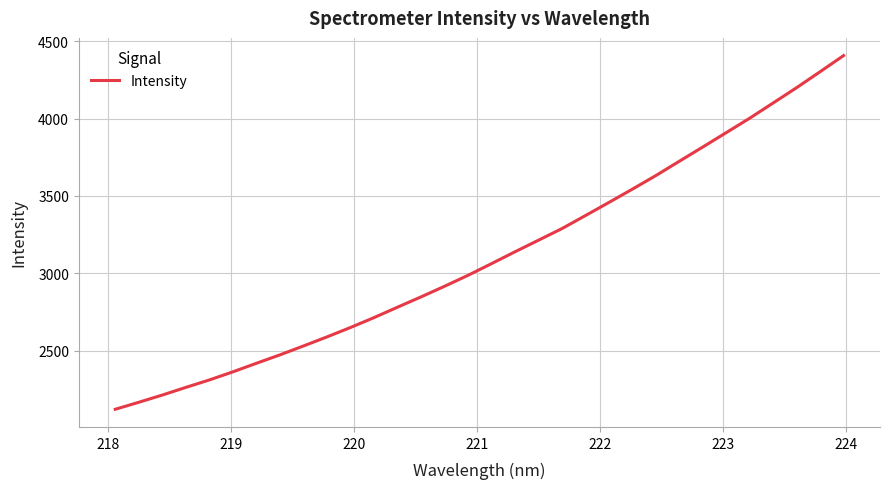

What is the minimum value shown in the chart?

2123.0